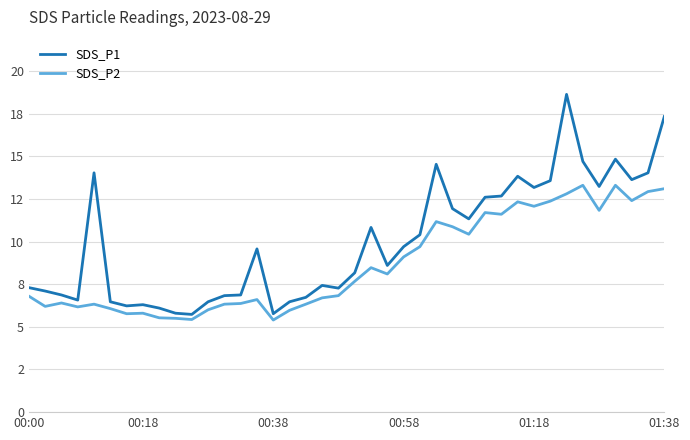

True or false: SDS_P2 has more than 2 points higher than both neighbors.

True